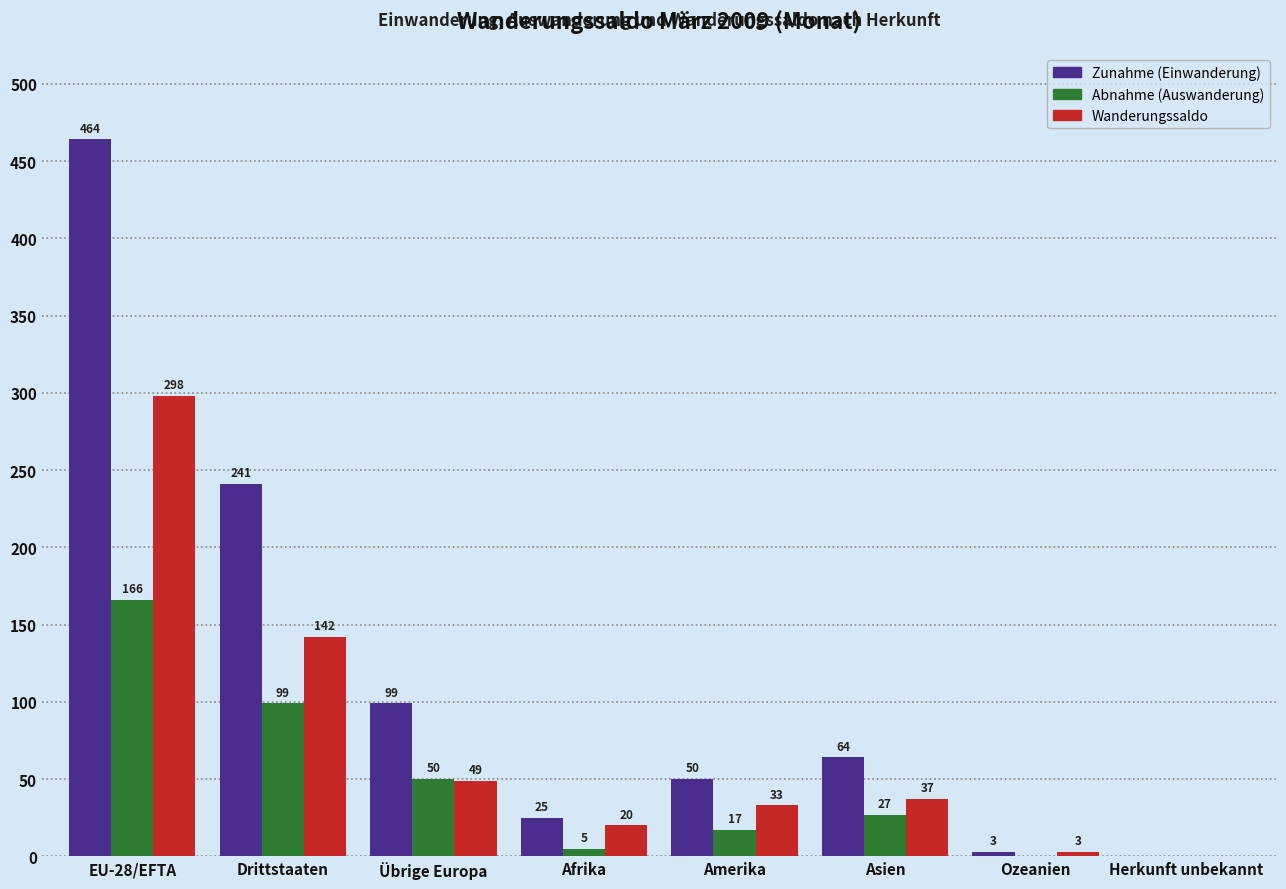

What is the greatest value displayed?

464